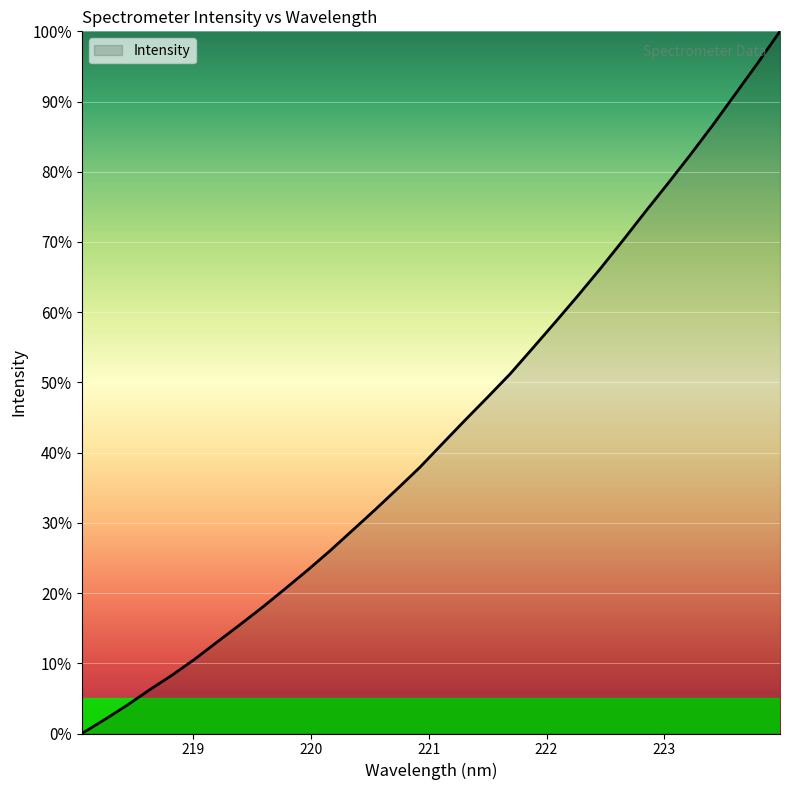

How many series are shown in this chart?

1